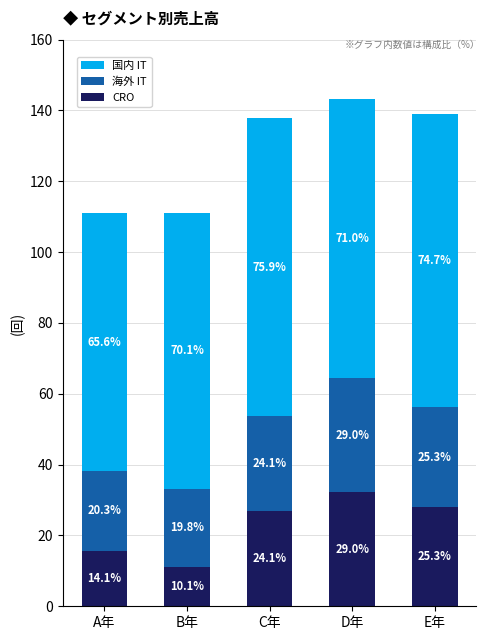

Does the chart contain any negative values?

No